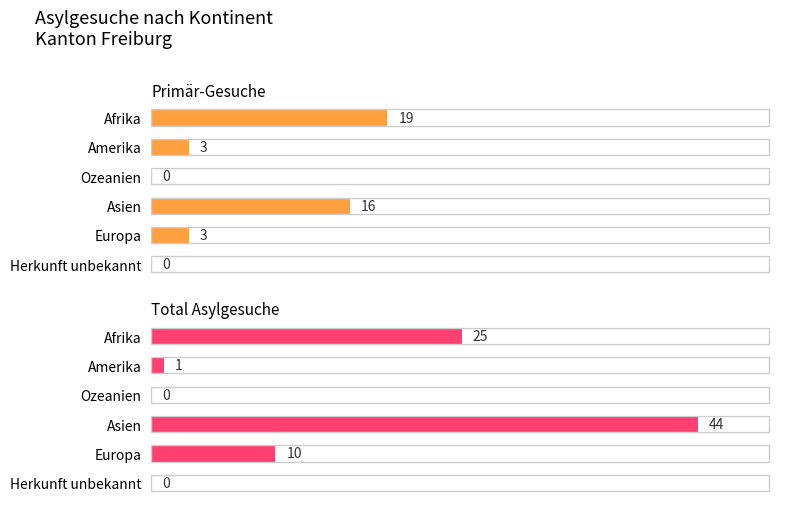

What are all the series names shown in the legend?

Primär-Gesuche, Total Asylgesuche